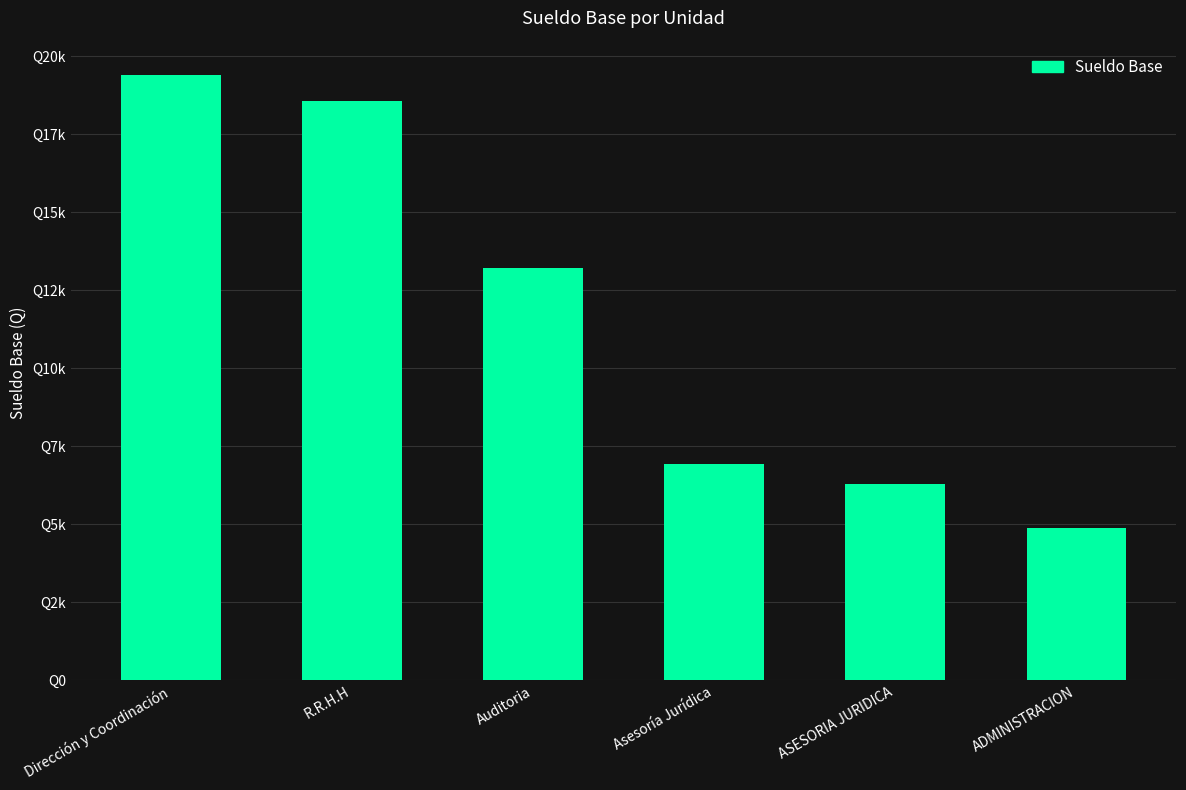

What is the smallest value displayed?

4882